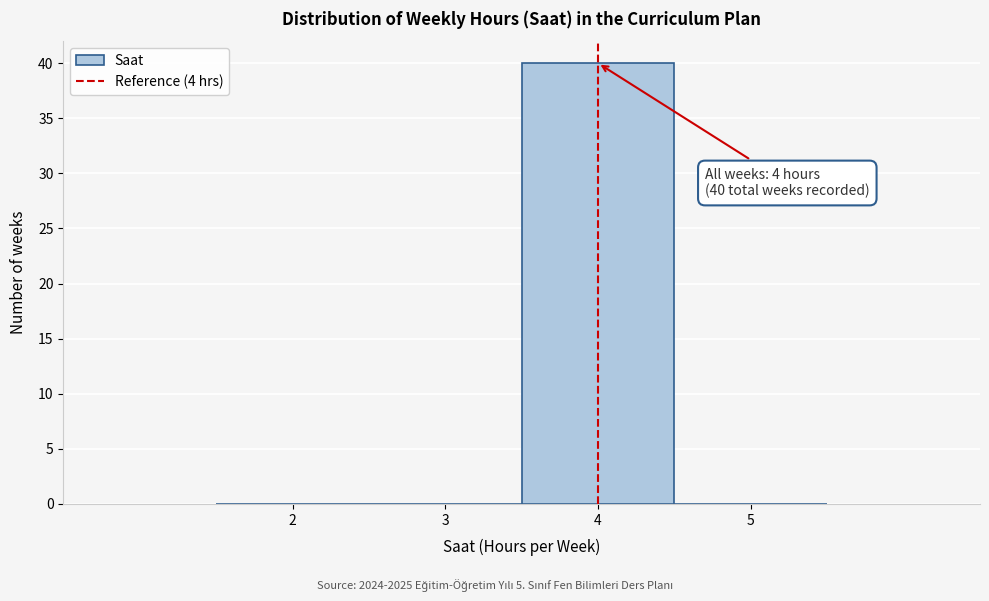

Reading right to left, extract all data points from this chart.

5=0	4=40	3=0	2=0